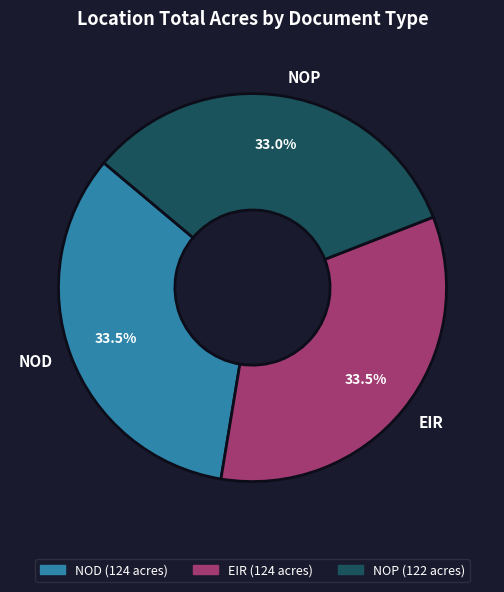

What percentage do EIR and NOD together represent?

67.0%